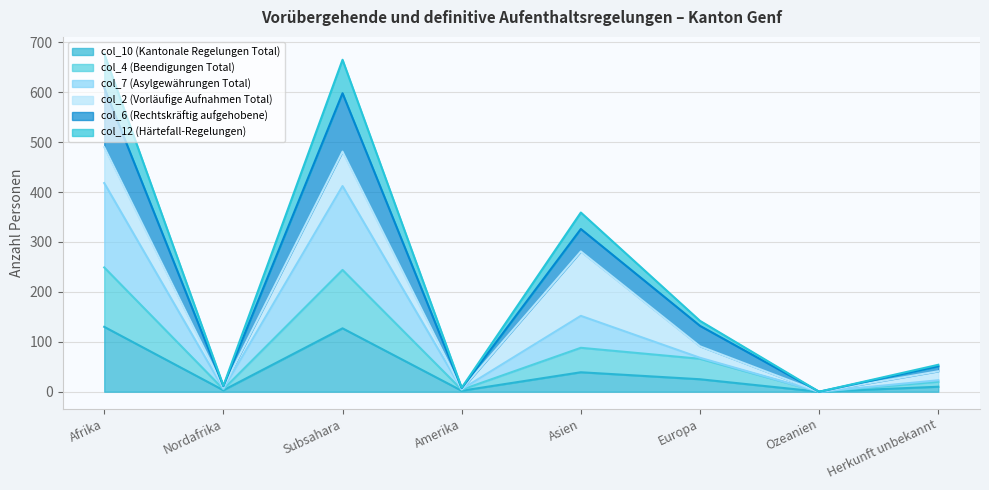

What value does the col_7 (Asylgewährungen Total) series have at Subsahara, to the nearest 50?

400